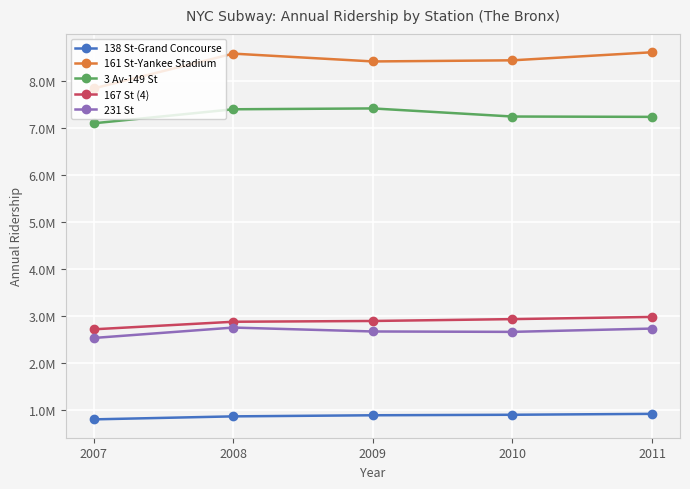

Which series has the largest total across all categories?

161 St-Yankee Stadium